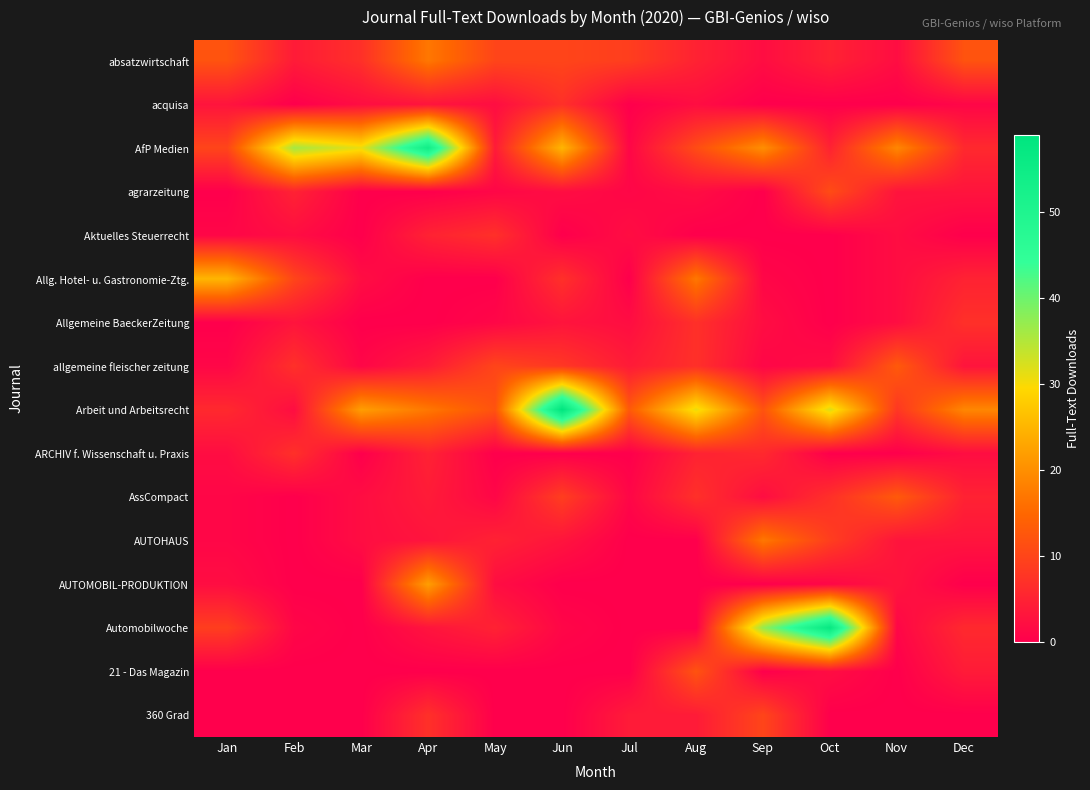

Which series changed the most between Jan and Jun?

Arbeit und Arbeitsrecht